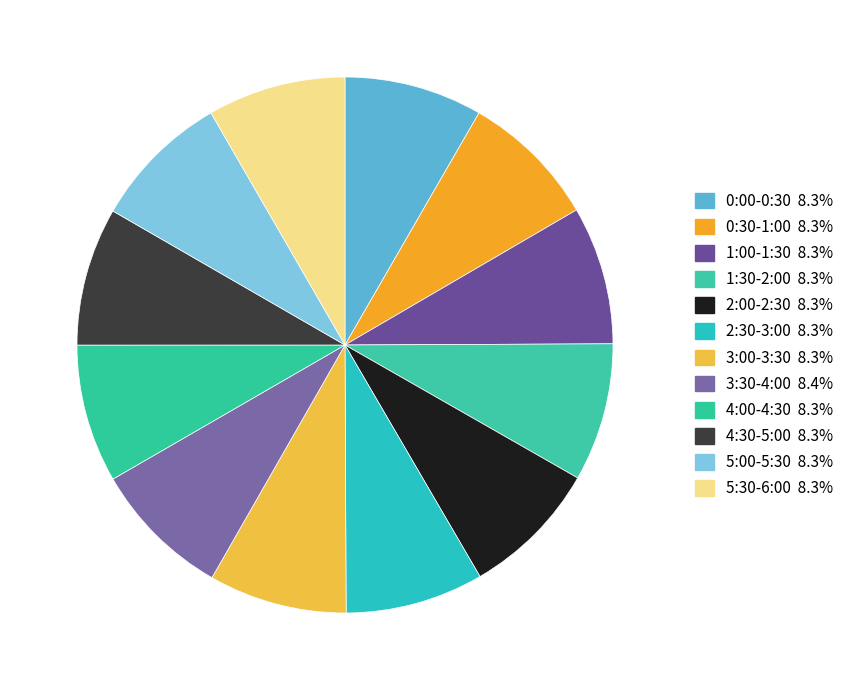

Approximately how many times larger is the value at 5:00-5:30 compared to 3:30-4:00?

1.0